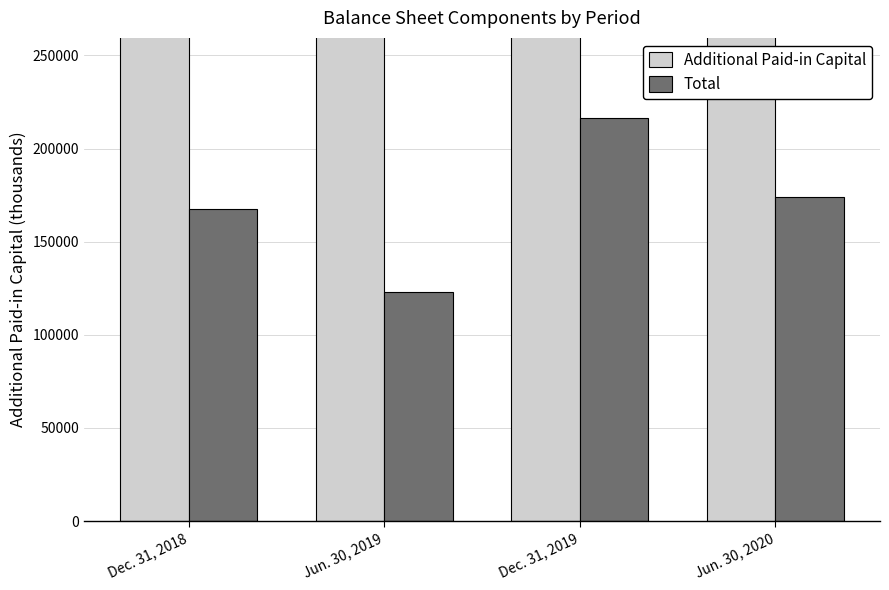

Which series has the widest spread of values?

Additional Paid-in Capital